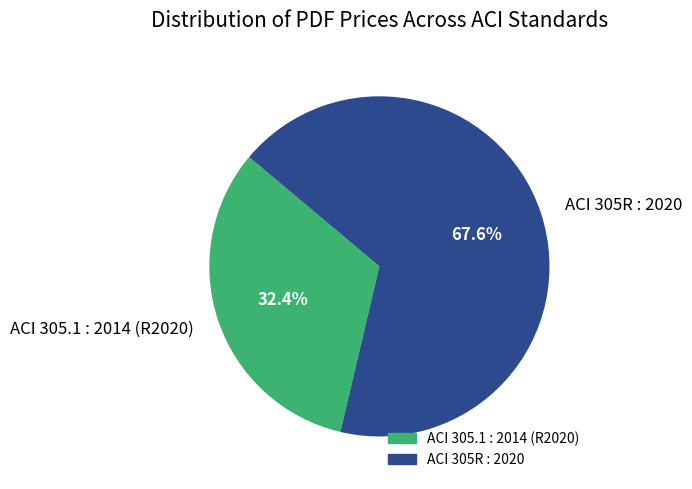

Between ACI 305.1 : 2014 (R2020) and ACI 305R : 2020, which is larger?

ACI 305R : 2020